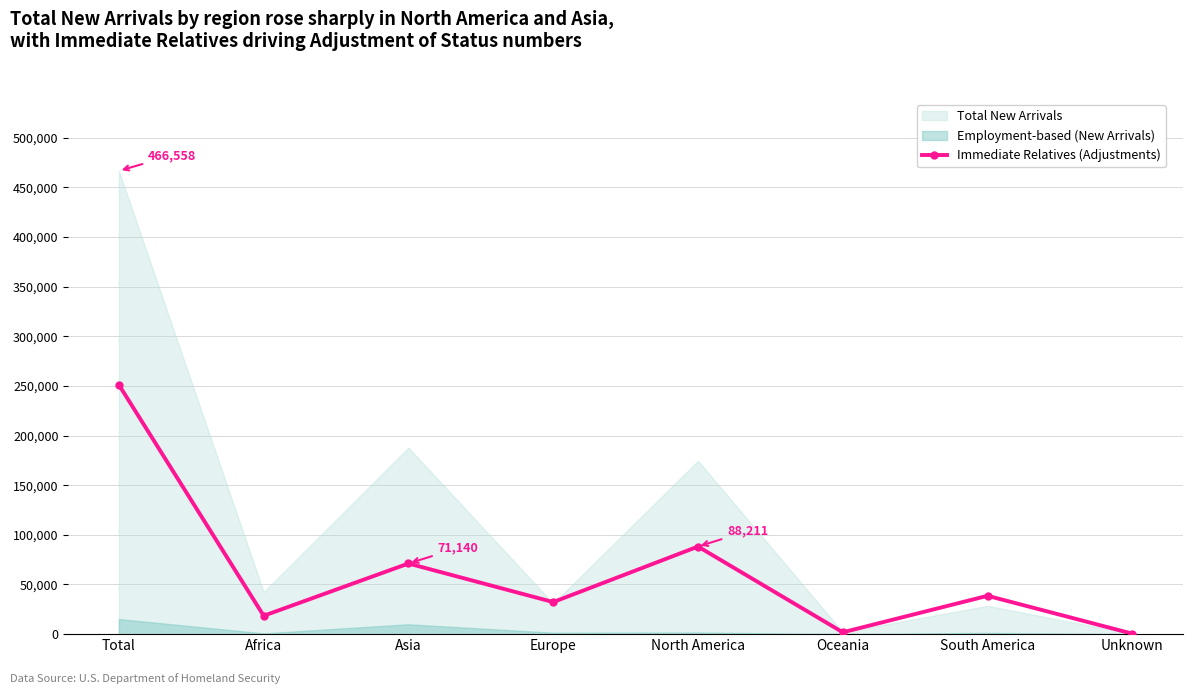

Reading right to left, list all the values displayed in this chart.

Unknown=481	South America=38618	Oceania=1857	North America=88211	Europe=32286	Asia=71140	Africa=18497	Total=251090